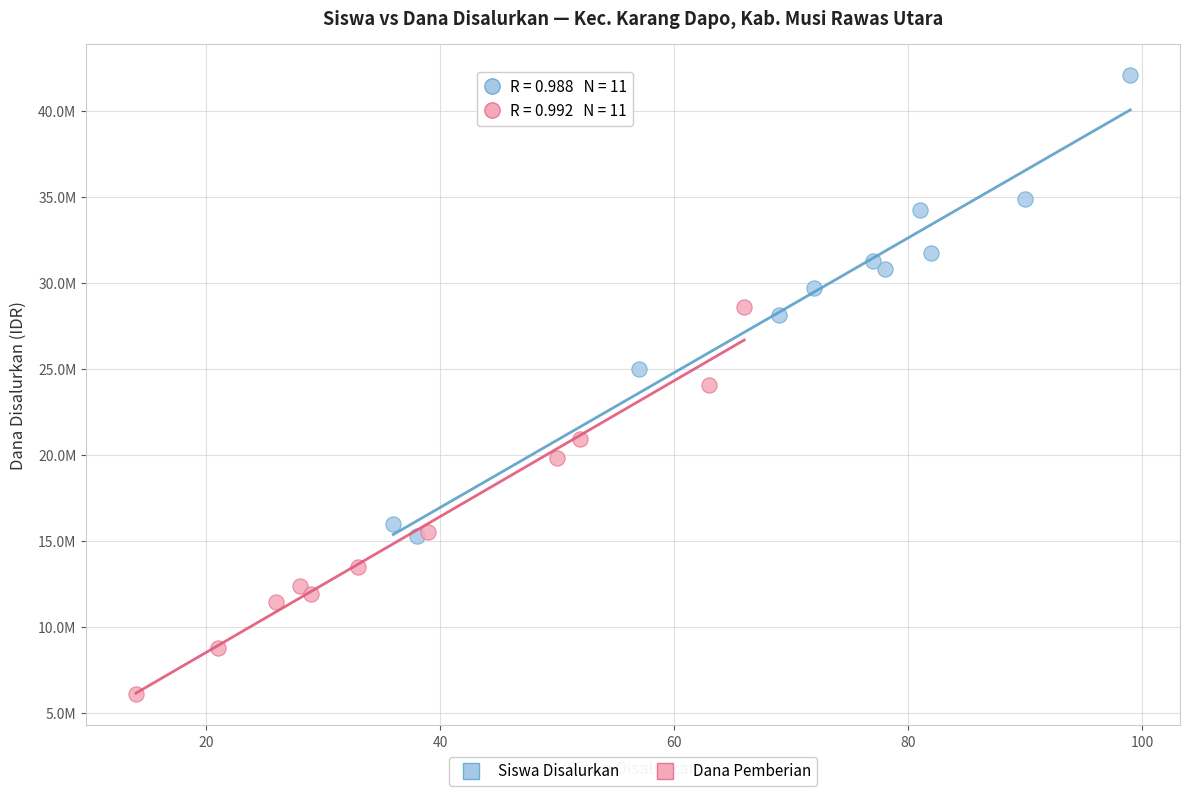

Which series reaches the minimum Y coordinate?

Dana Pemberian